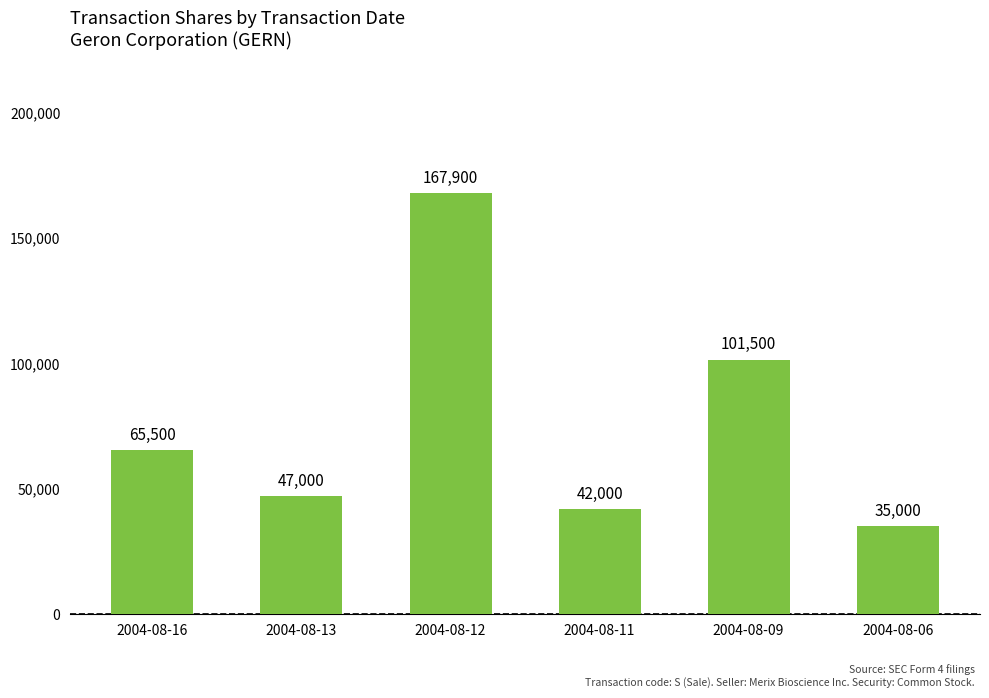

Rank the categories by value from highest to lowest.

2004-08-12, 2004-08-09, 2004-08-16, 2004-08-13, 2004-08-11, 2004-08-06